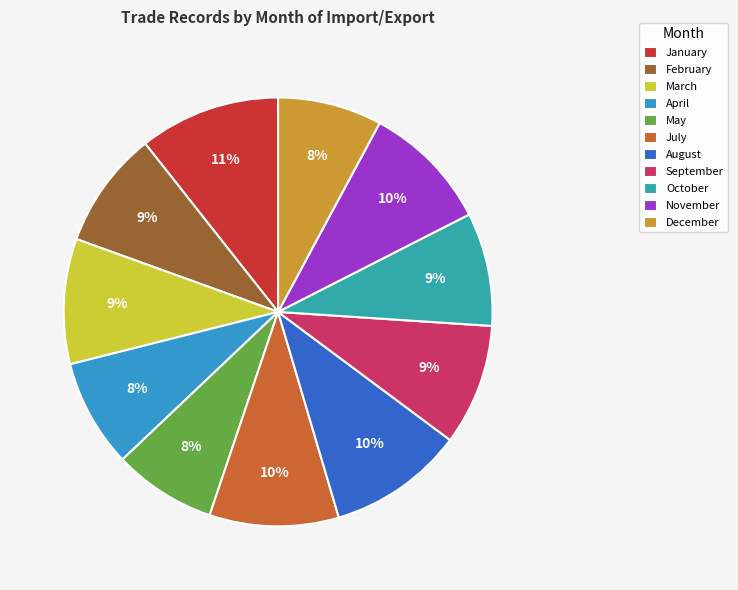

Count the number of slices in the pie.

11